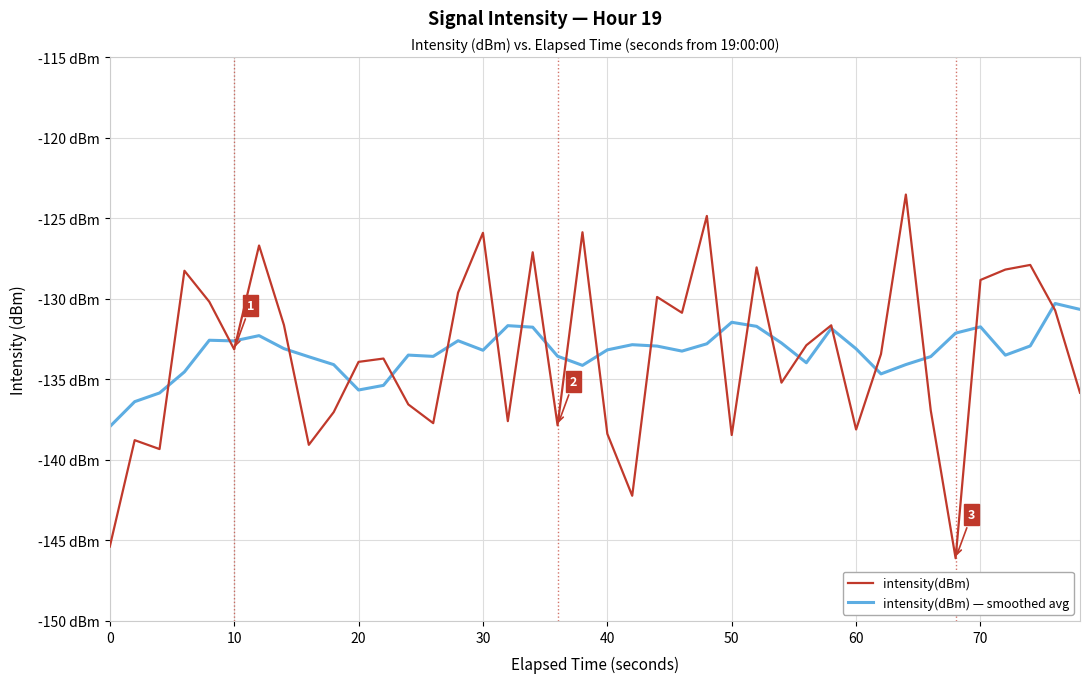

What are all the series names shown in the legend?

intensity(dBm), intensity(dBm) — smoothed avg